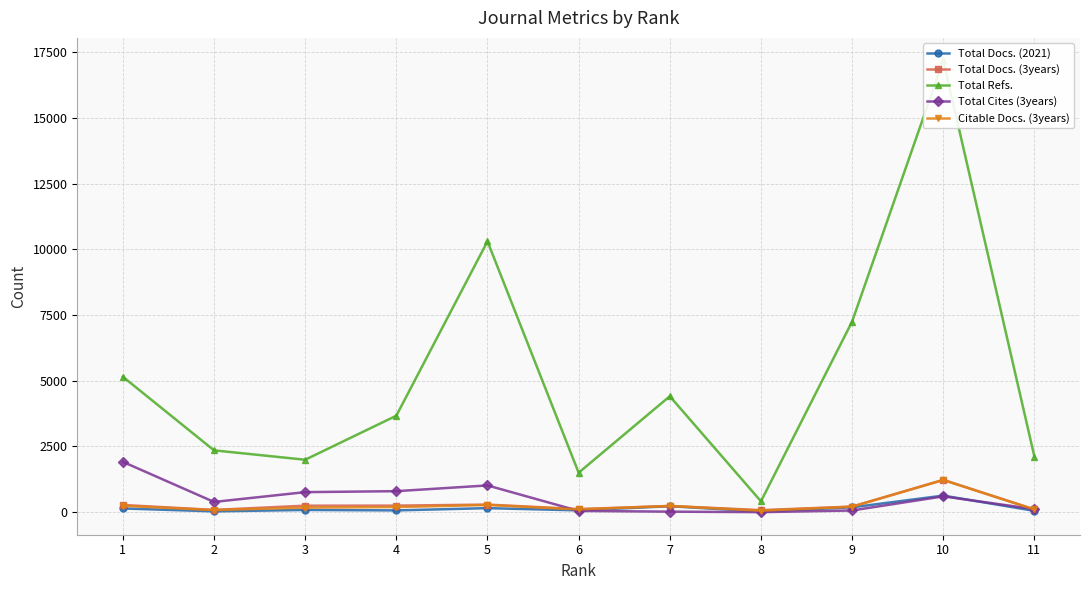

At which label does Total Docs. (3years) reach its peak?

10